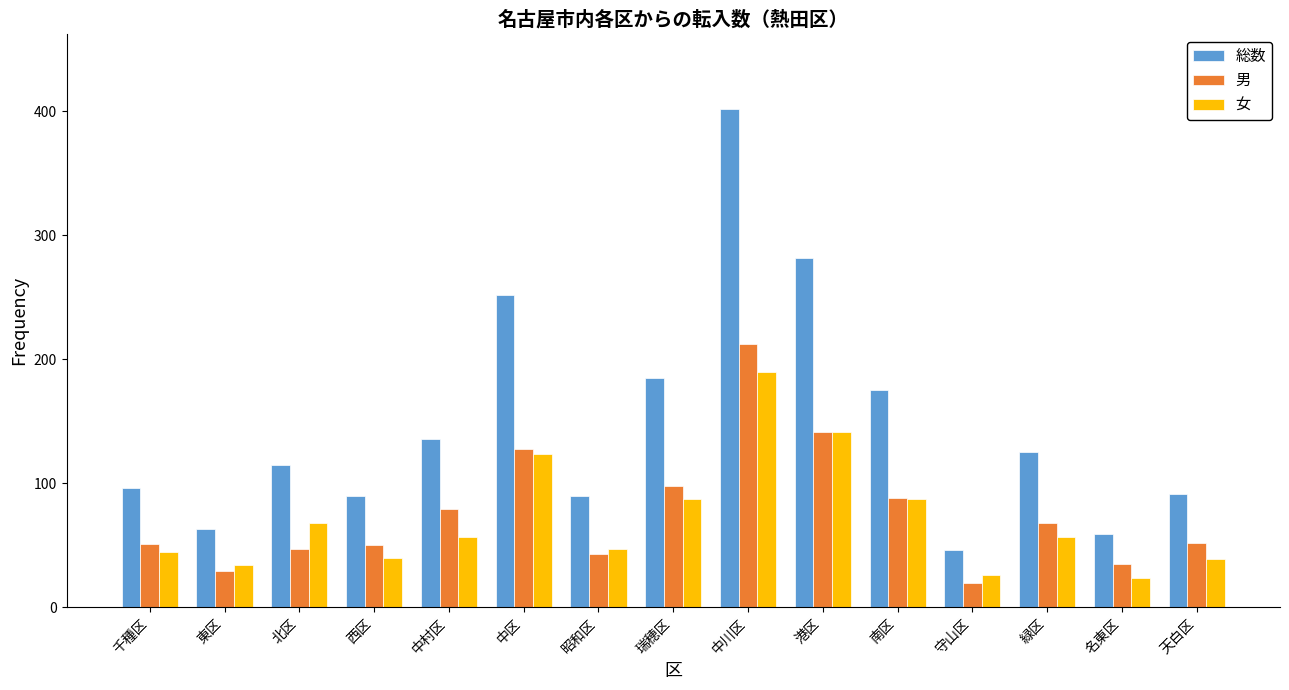

Which series changed the most between 西区 and 中村区?

総数